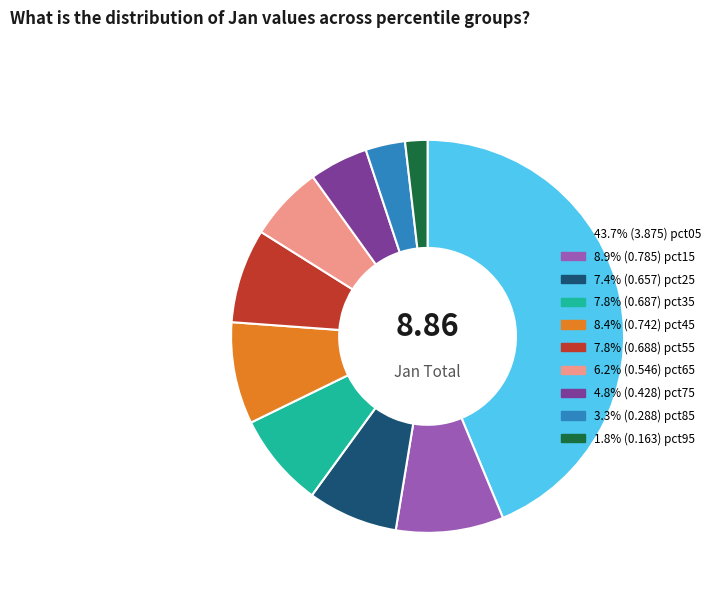

Is there a majority slice in this chart?

No